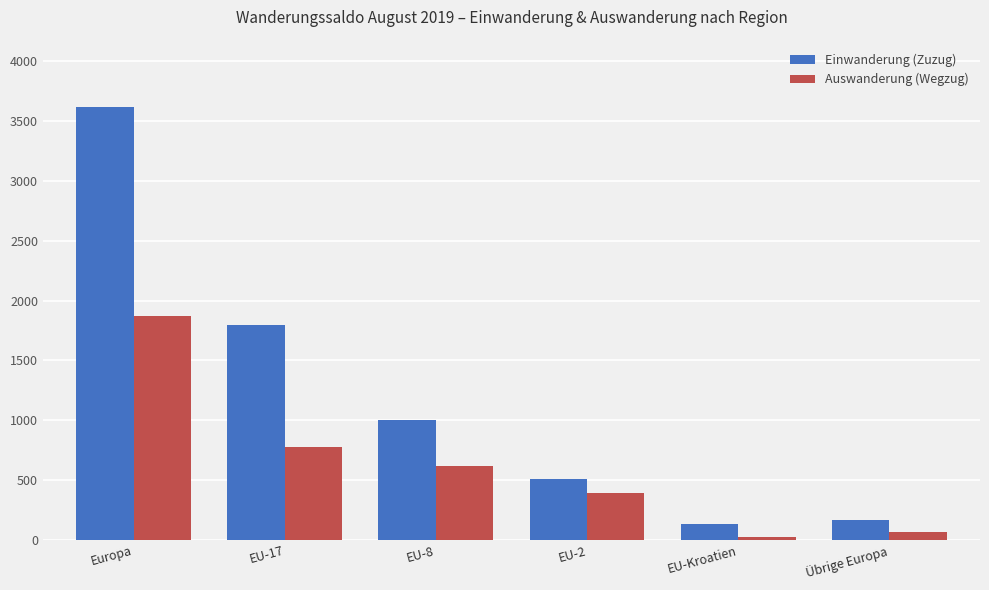

Where does the Auswanderung (Wegzug) series first go above 618?

Europa